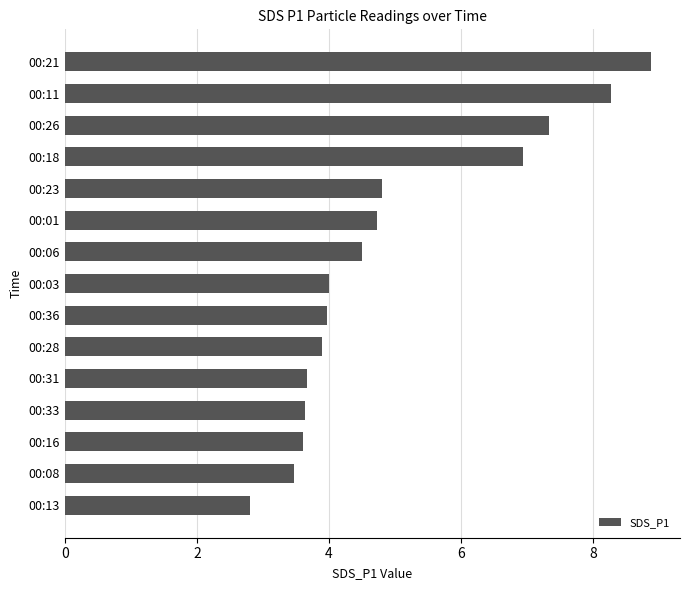

Between 00:06 and 00:33, which is larger?

00:06